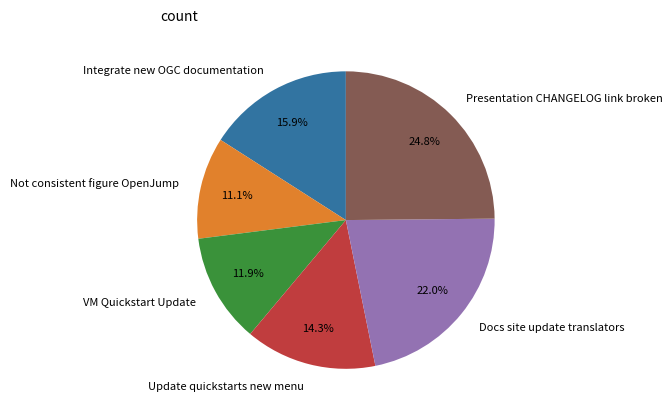

Which has a higher value, Not consistent figure OpenJump or Docs site update translators?

Docs site update translators